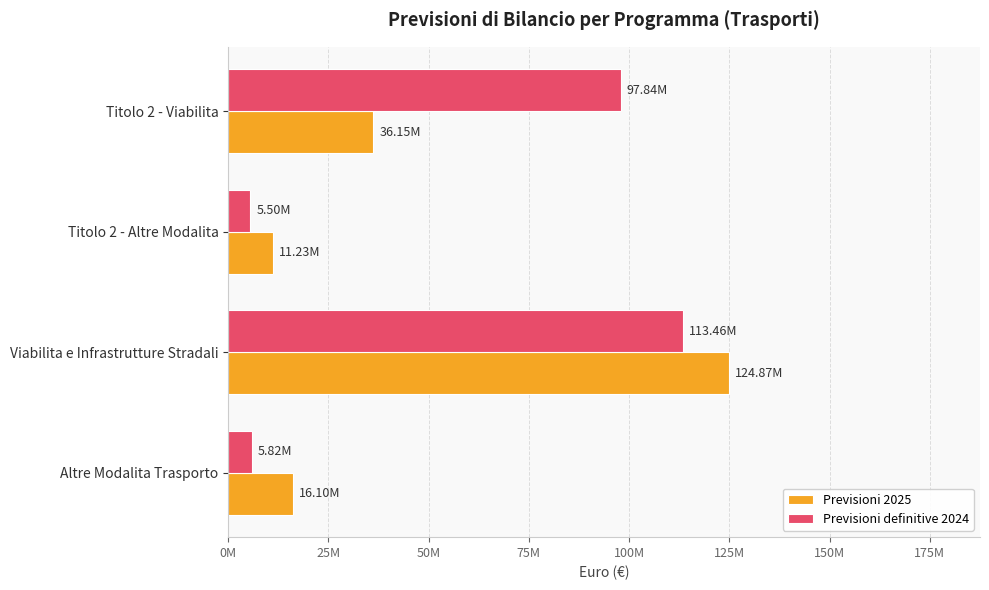

What are all the series names shown in the legend?

Previsioni 2025, Previsioni definitive 2024